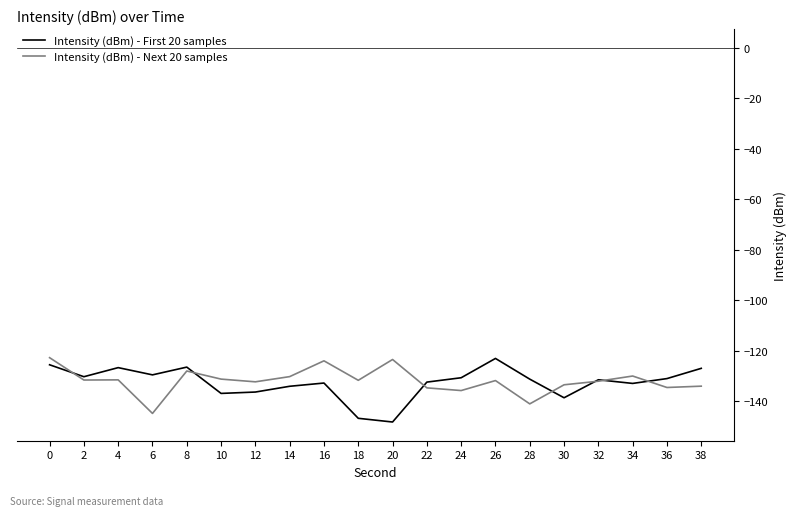

The Intensity (dBm) - Next 20 samples series shows -204.8 at 22. True or false?

False